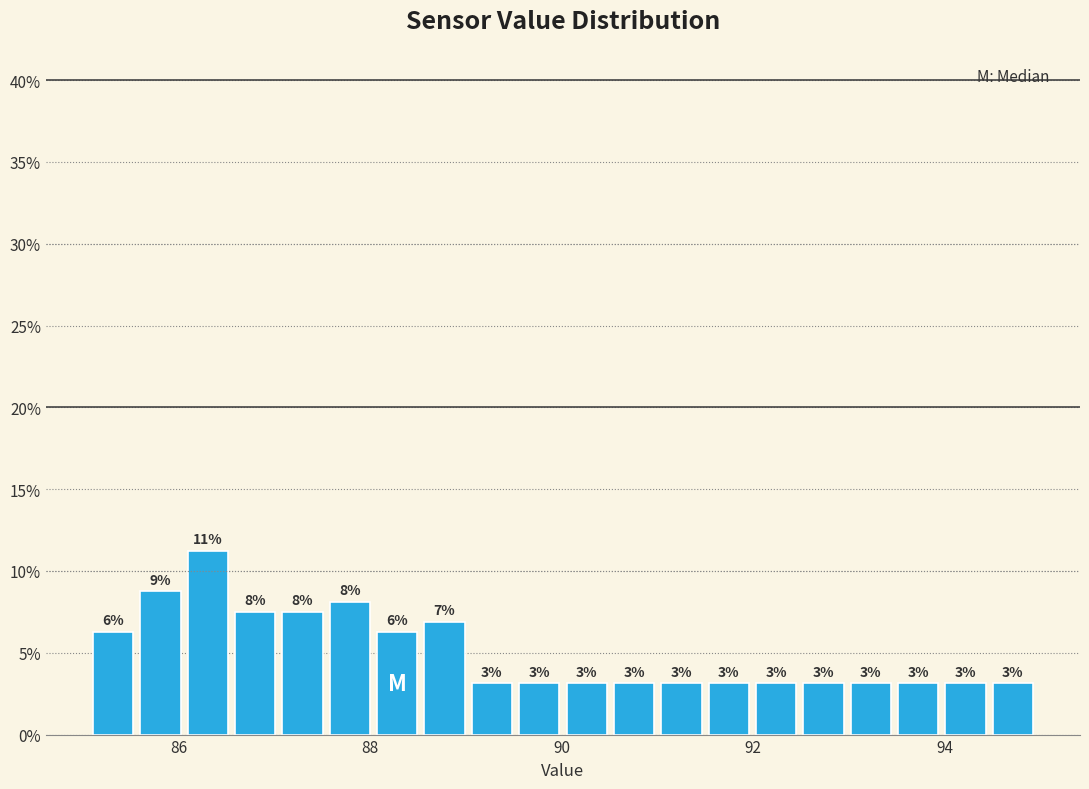

Read against the x-axis, roughly where is the centre of the tallest bar?

86.4